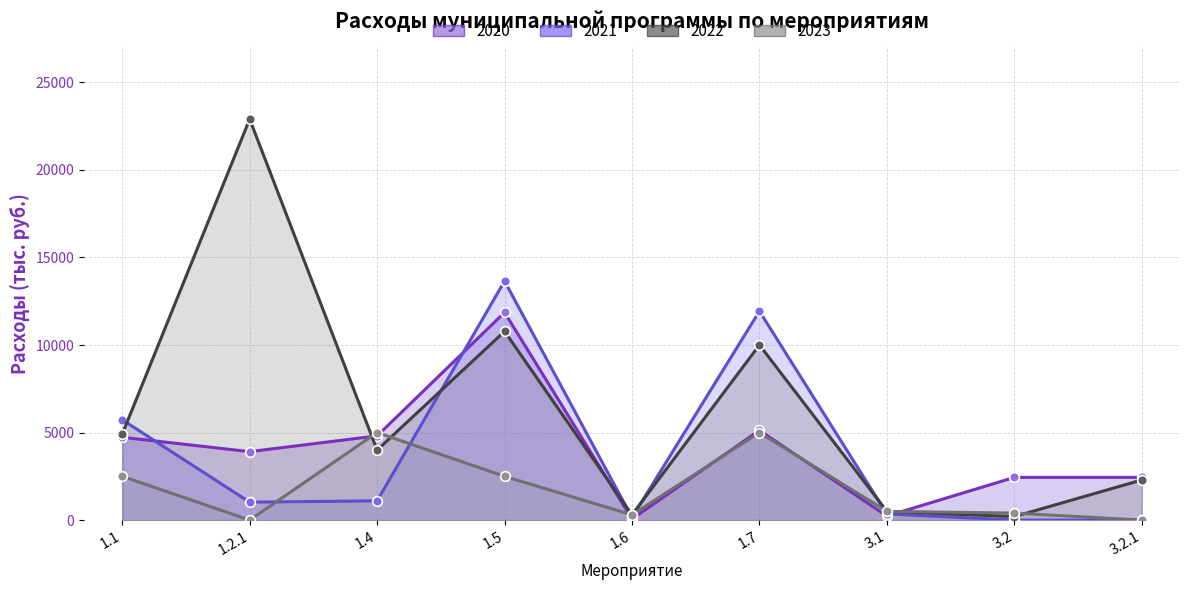

Reading right to left, transcribe all the data shown in this chart.

2020: 2439.0	2439.0	231.0	5127.5	61.6	11858.6	4810.0	3910.0	4729.5
2021: 0.0	0.0	350.0	11931.0	150.0	13650.0	1100.0	1023.9	5729.9
2022: 2292.3	200.0	500.0	10000.0	300.0	10778.0	4000.0	22900.5	4910.0
2023: 0.0	400.0	500.0	5000.0	300.0	2500.0	5000.0	0.0	2500.0